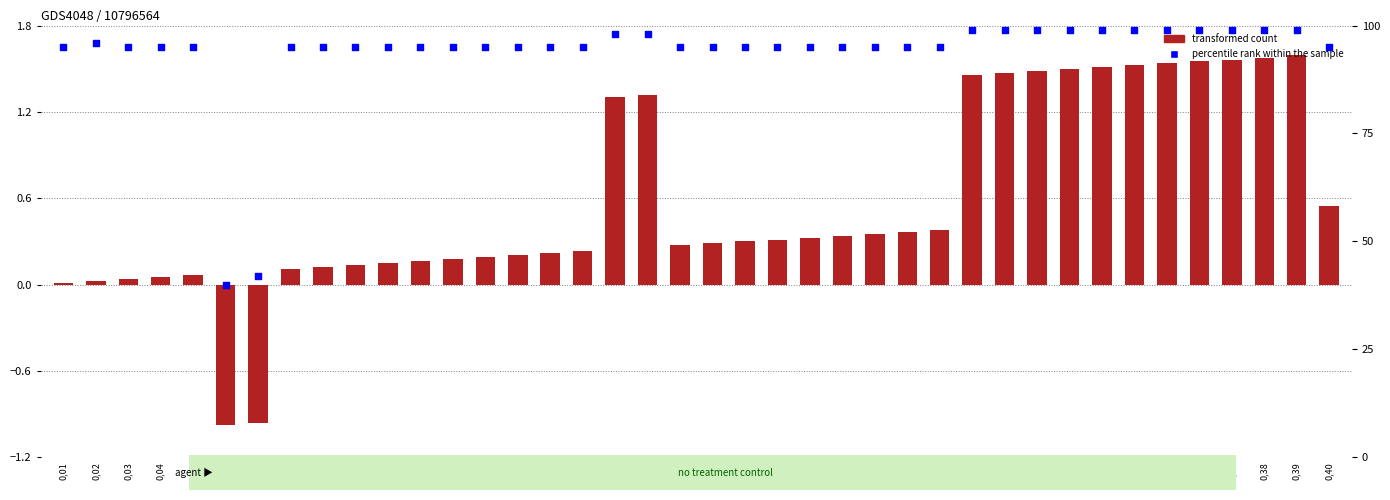

What are all the series names shown in the legend?

transformed count, percentile rank within the sample